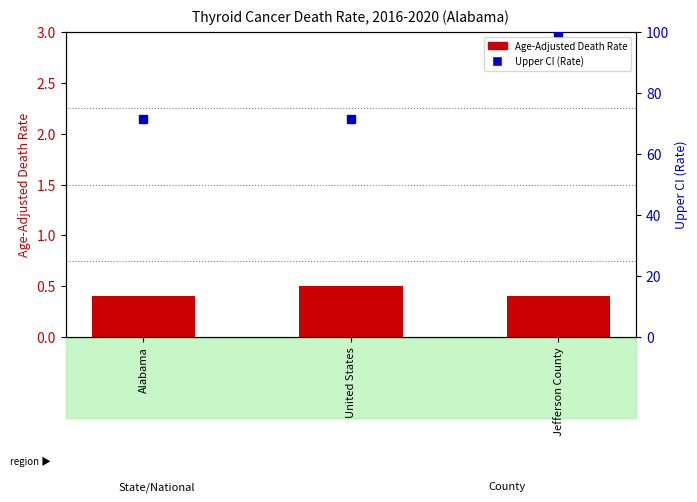

Is the value of Age-Adjusted Death Rate at Alabama greater than the value of Upper CI (Rate) at Jefferson County?

No